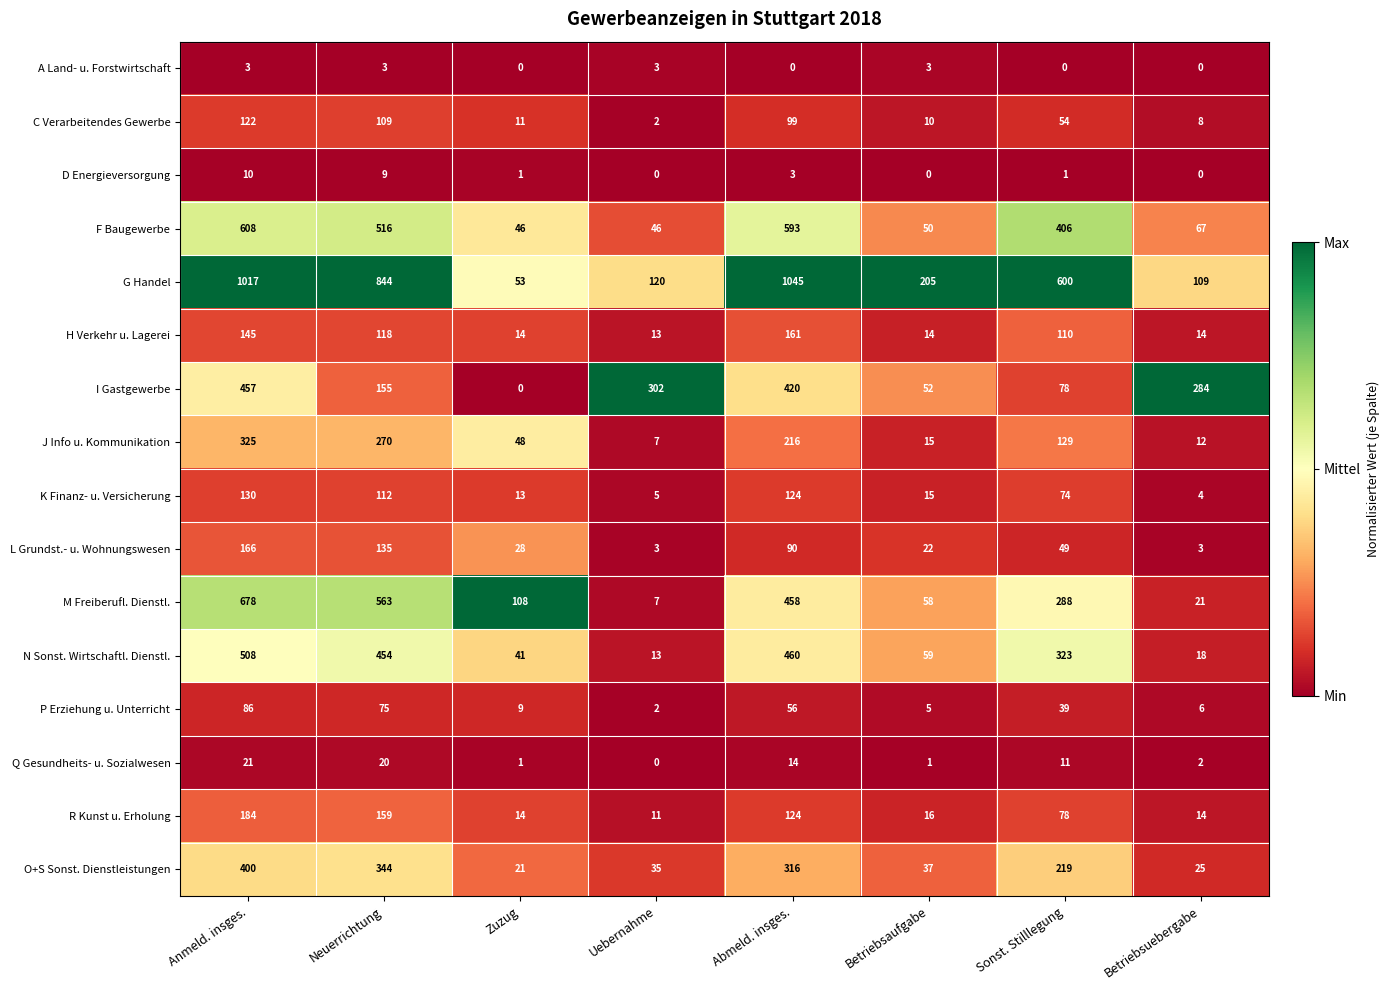

Which series has the widest spread of values?

G Handel